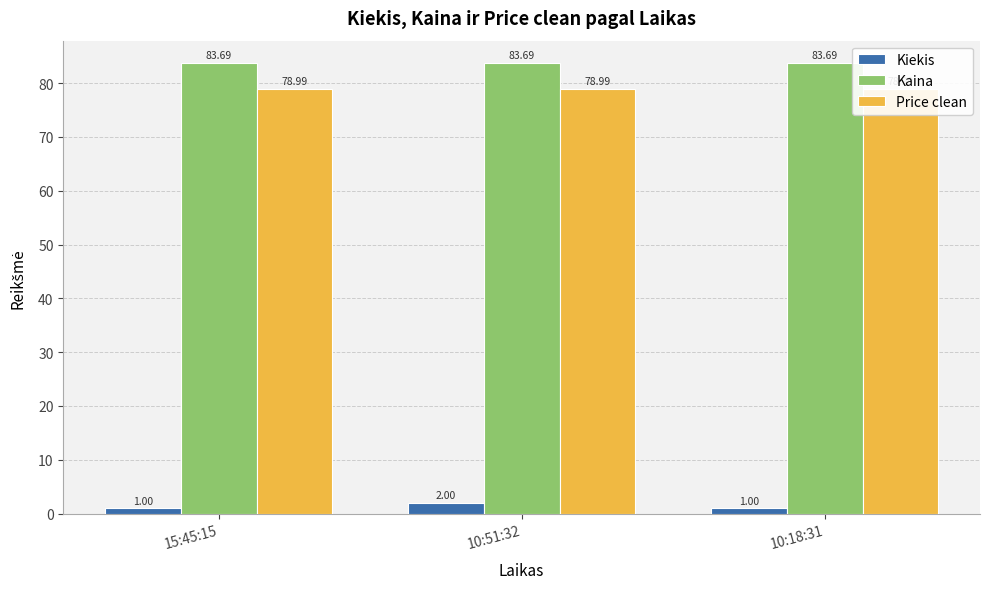

At which category does the chart reach its peak across all series?

15:45:15